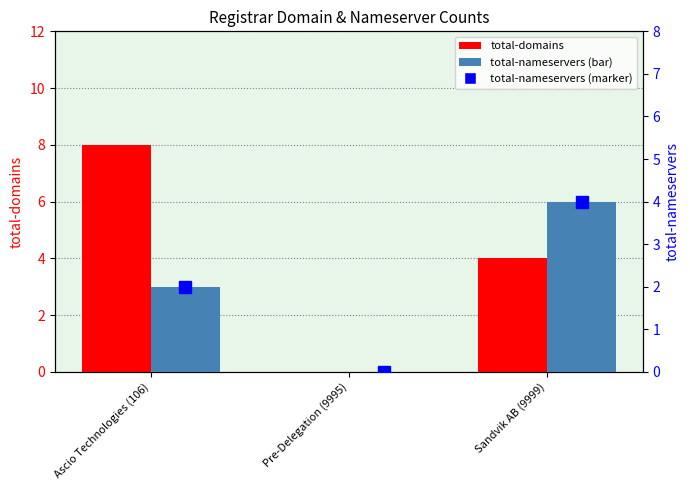

How many values in the total-nameservers series are below 2?

1